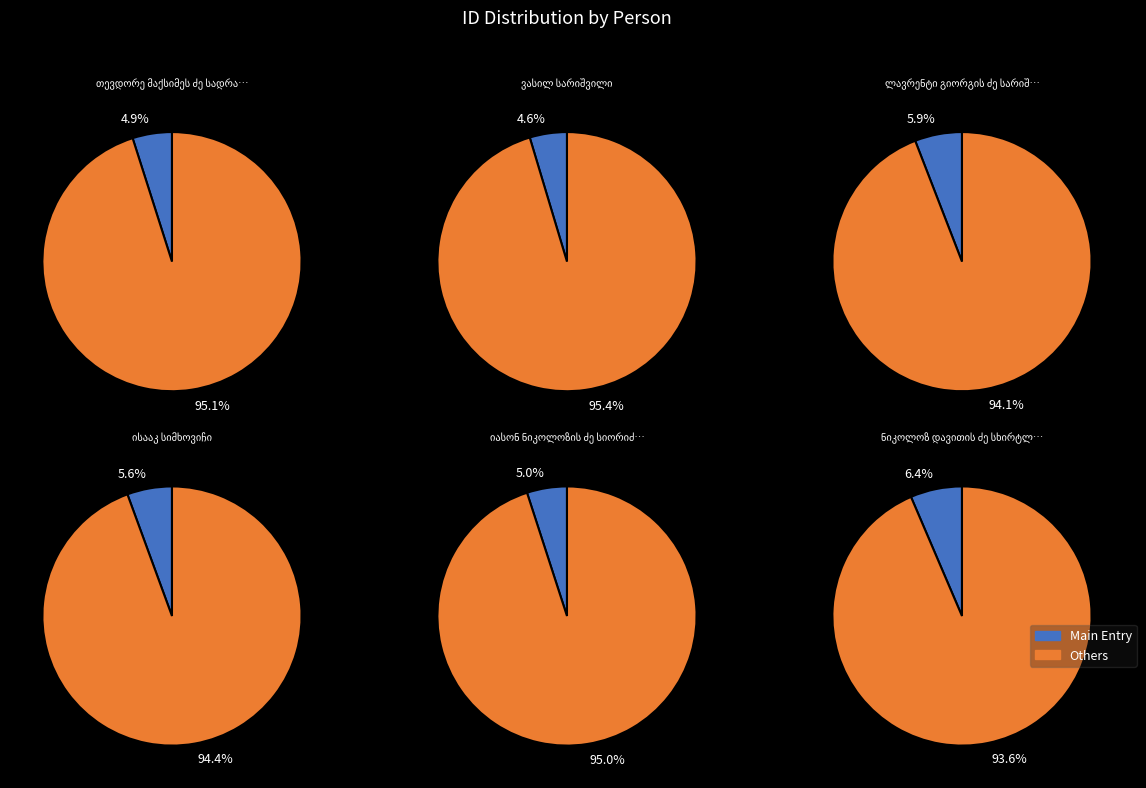

Count the number of slices in the pie.

12